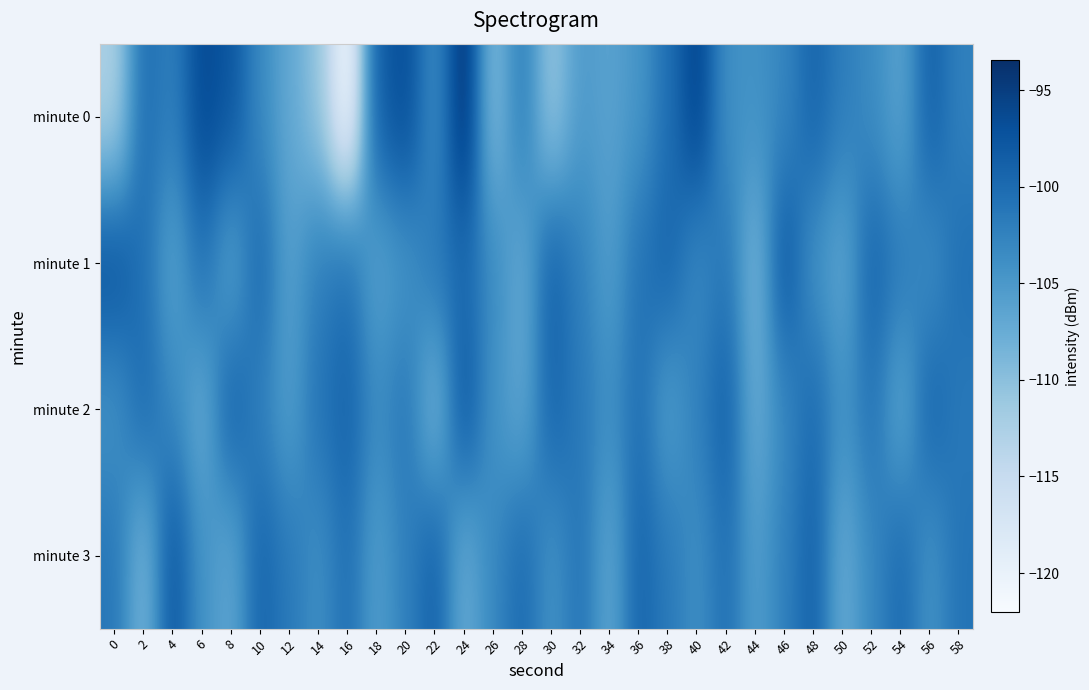

Reading left to right, extract all data points from this chart.

minute 0: 0=-112.6	2=-100.3	4=-102.3	6=-96.2	8=-97.5	10=-103.3	12=-107.0	14=-110.4	16=-122.0	18=-98.5	20=-96.6	22=-103.8	24=-93.5	26=-109.6	28=-101.8	30=-111.0	32=-105.2	34=-106.2	36=-104.7	38=-100.5	40=-95.4	42=-104.0	44=-104.2	46=-102.9	48=-99.2	50=-102.0	52=-103.5	54=-106.4	56=-98.7	58=-102.4
minute 1: 0=-97.1	2=-100.6	4=-106.2	6=-100.6	8=-106.2	10=-99.6	12=-106.0	14=-102.1	16=-100.5	18=-106.2	20=-104.5	22=-101.3	24=-99.9	26=-103.5	28=-107.2	30=-98.8	32=-102.3	34=-105.7	36=-100.9	38=-99.1	40=-103.5	42=-101.2	44=-108.8	46=-97.5	48=-104.3	50=-106.8	52=-99.2	54=-101.6	56=-103.9	58=-100.5
minute 2: 0=-104.3	2=-99.9	4=-103.1	6=-107.5	8=-98.8	10=-102.3	12=-105.7	14=-100.9	16=-99.1	18=-103.5	20=-101.2	22=-108.8	24=-97.5	26=-104.3	28=-106.8	30=-99.2	32=-101.6	34=-103.9	36=-100.5	38=-105.7	40=-102.3	42=-98.8	44=-107.5	46=-103.1	48=-99.9	50=-104.3	52=-100.9	54=-106.8	56=-99.2	58=-101.6
minute 3: 0=-101.2	2=-108.8	4=-97.5	6=-104.3	8=-106.8	10=-99.2	12=-101.6	14=-103.9	16=-100.5	18=-105.7	20=-102.3	22=-98.8	24=-107.5	26=-103.1	28=-99.9	30=-104.3	32=-100.9	34=-106.8	36=-99.2	38=-101.6	40=-103.9	42=-100.5	44=-105.7	46=-102.3	48=-98.8	50=-107.5	52=-103.1	54=-99.9	56=-104.3	58=-100.9